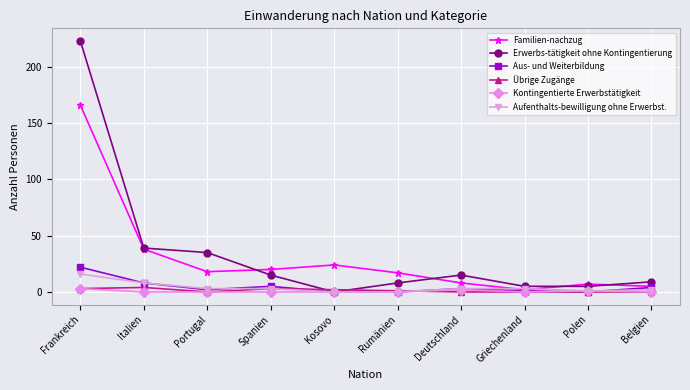

Which series has the largest total across all categories?

Erwerbs-tätigkeit ohne Kontingentierung